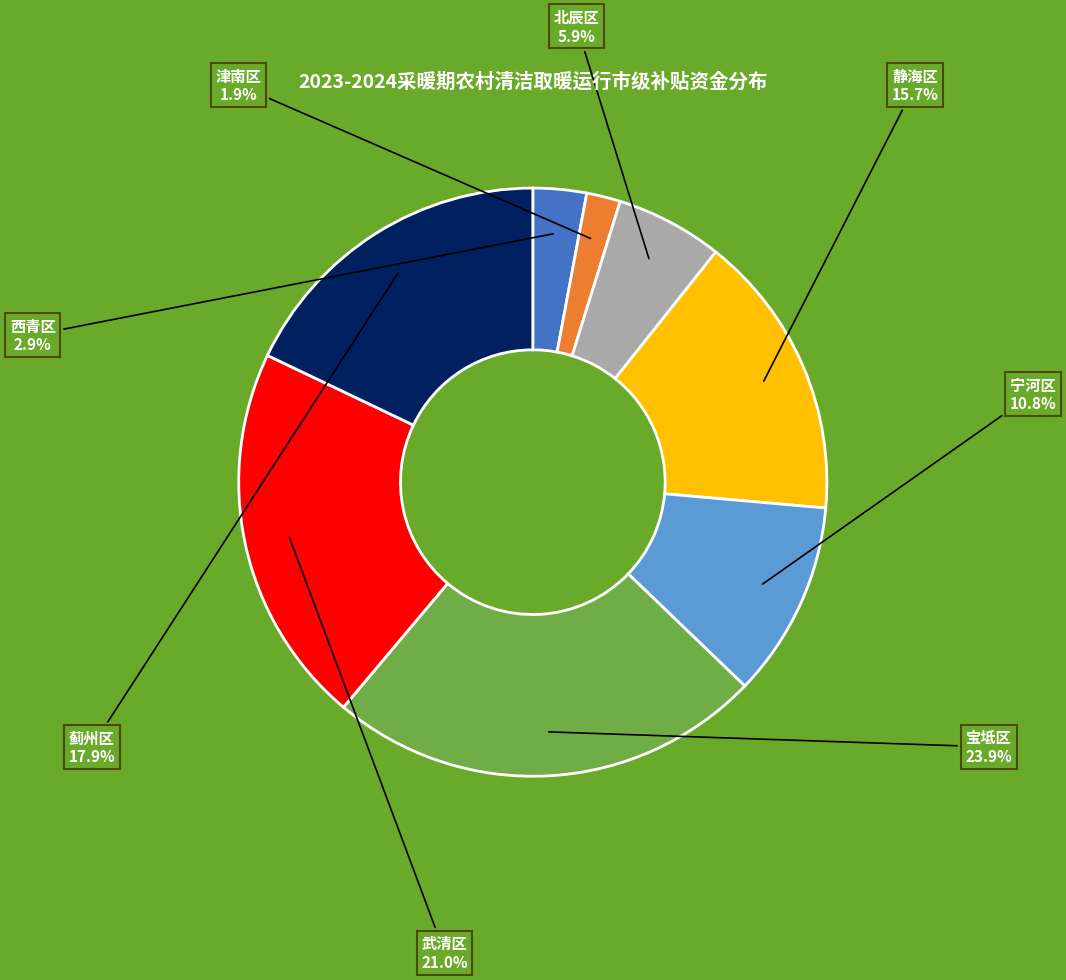

Does any single category account for the majority?

No